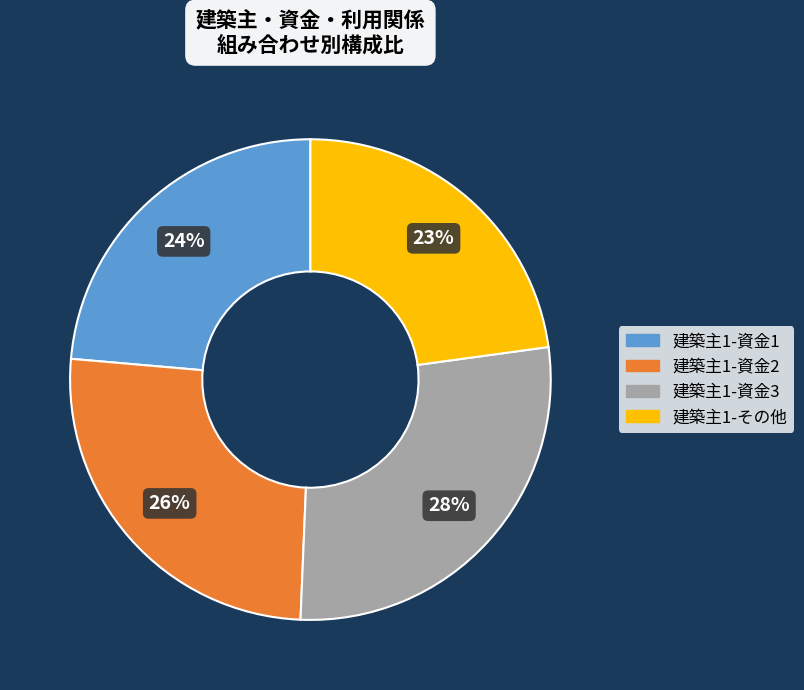

Do 建築主1-資金3 and 建築主1-その他 together represent more than half of the pie?

Yes